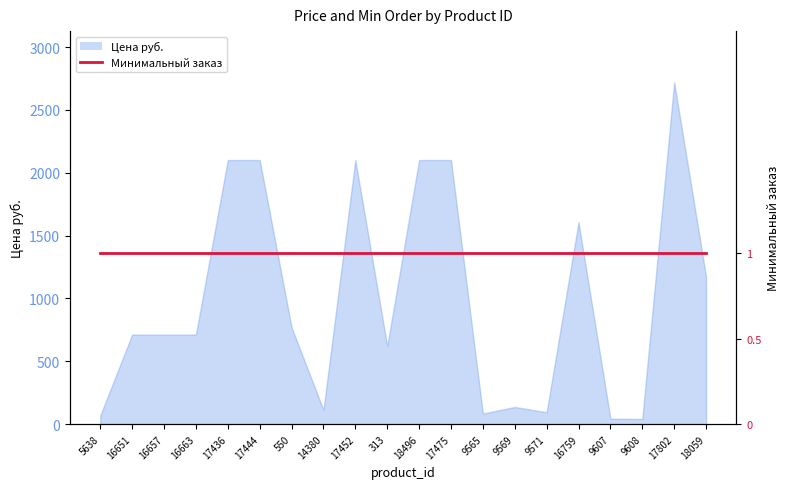

How many interior local peaks (higher than both neighbors) does the data have?

4